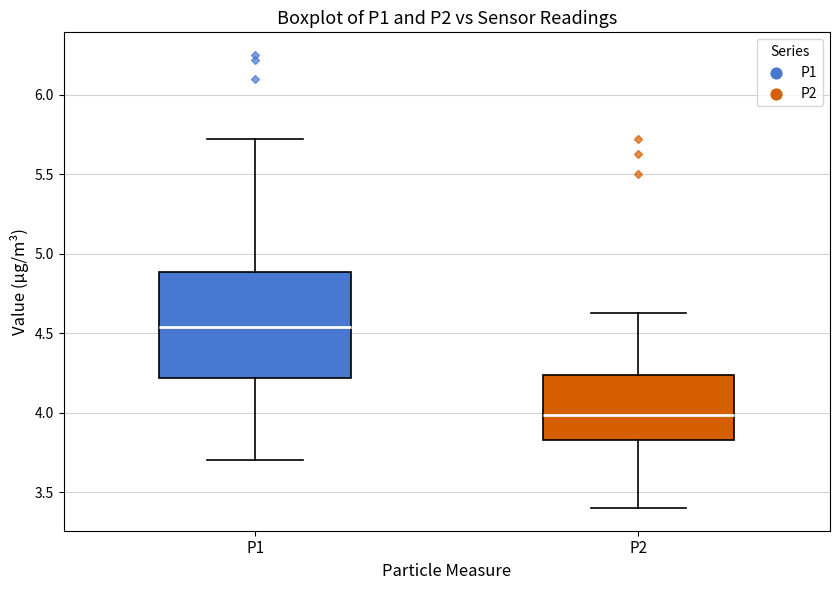

Where does the upper whisker of the box for P2 end on the y-axis? The values are not printed on the chart, so give them approximately, as read against the axis.

4.65